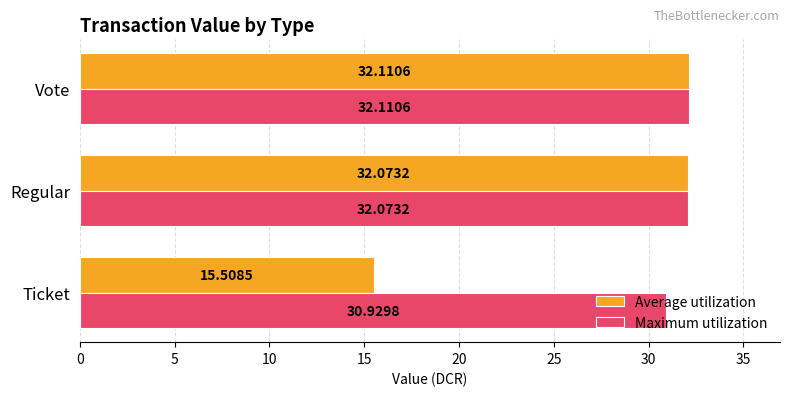

At which category is the sum across all series the highest?

Vote